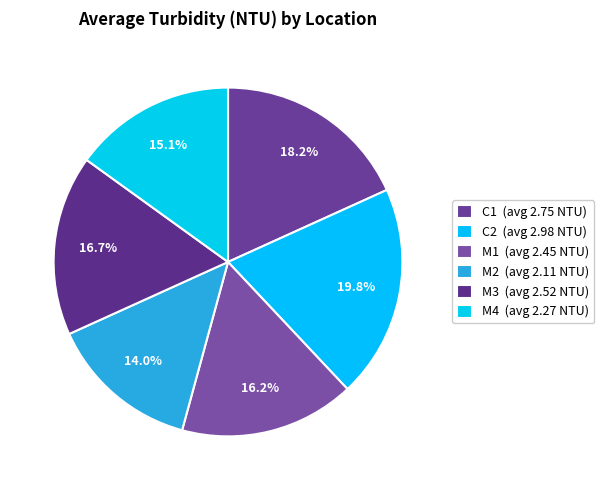

Count the number of slices in the pie.

6